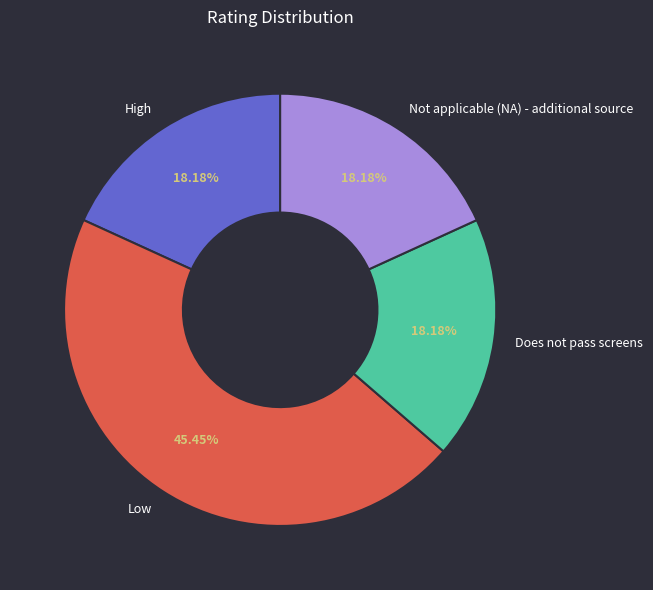

Approximately how many times larger is the value at High compared to Low?

0.4